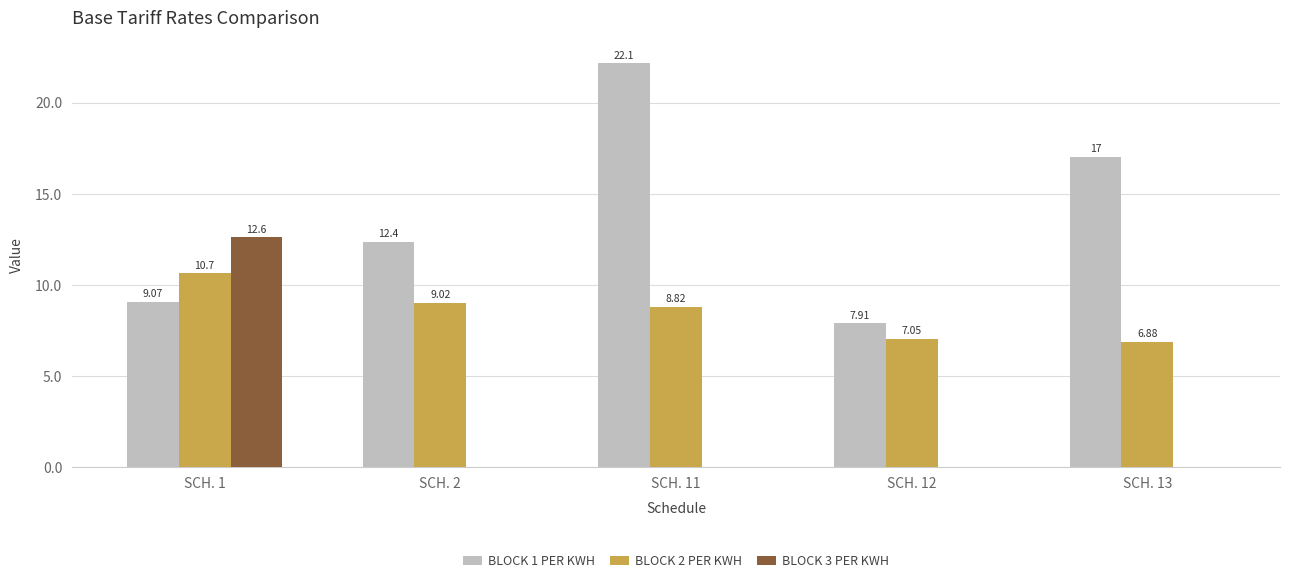

What is the sum of all BLOCK 2 PER KWH values?

42.4